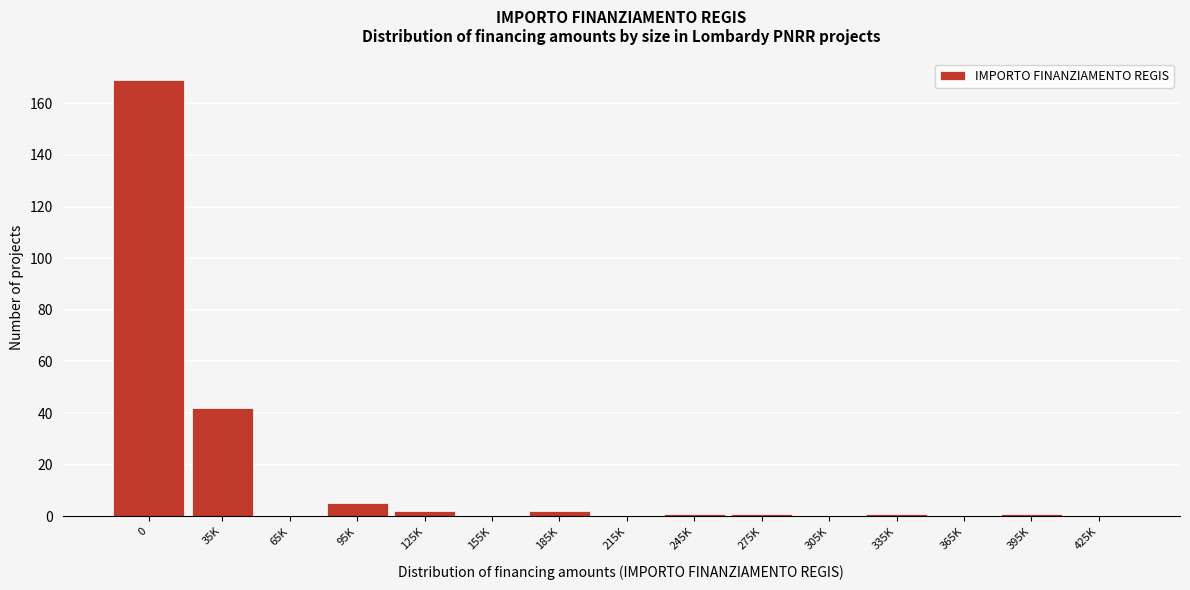

Reading left to right, transcribe all the data shown in this chart.

0=169	35K=42	65K=0	95K=5	125K=2	155K=0	185K=2	215K=0	245K=1	275K=1	305K=0	335K=1	365K=0	395K=1	425K=0